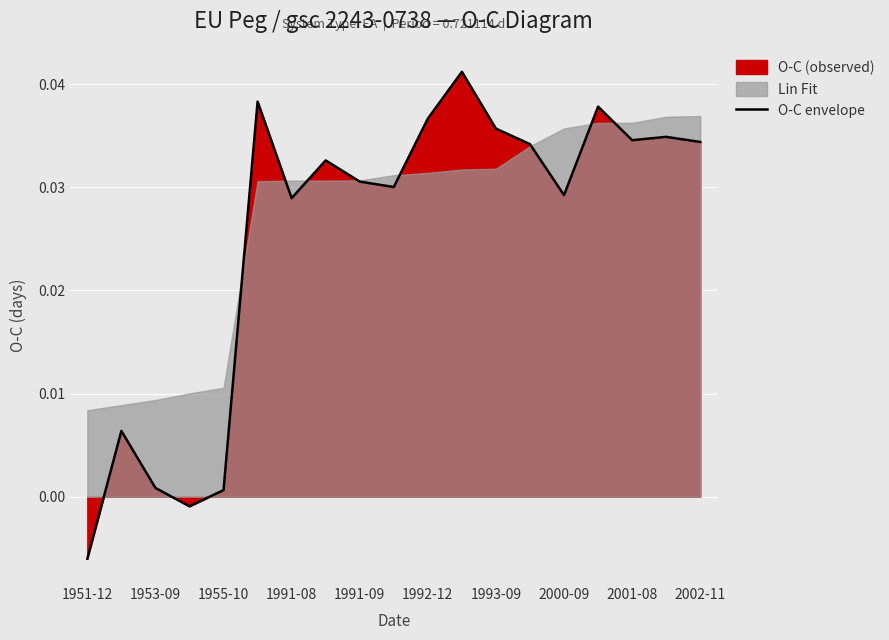

What is the sum of all values?

0.5